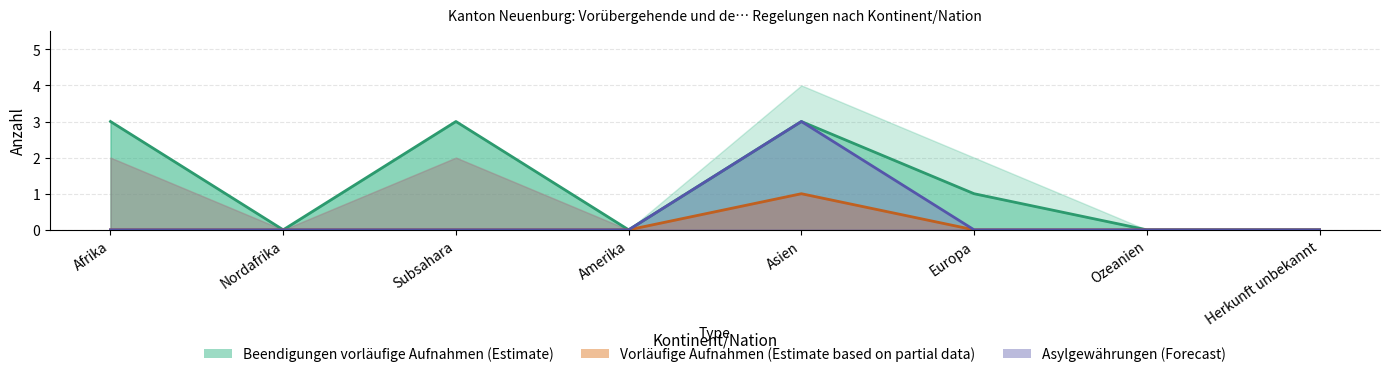

What is the sum of all Erlöschen vorläufige Aufnahmen values?

10